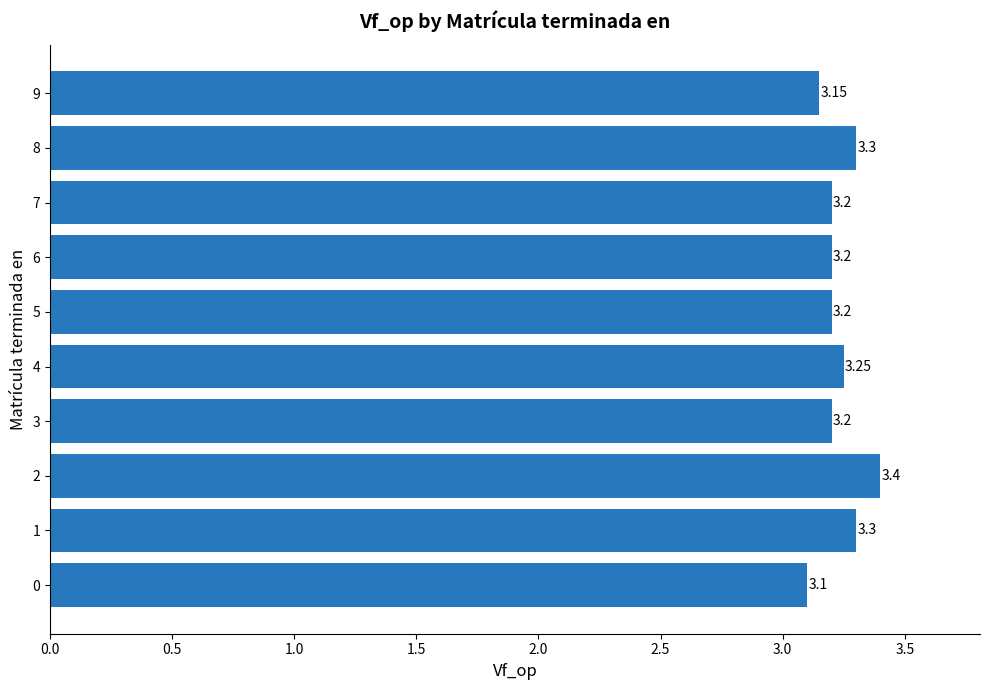

What is the difference between the maximum and minimum values?

0.3